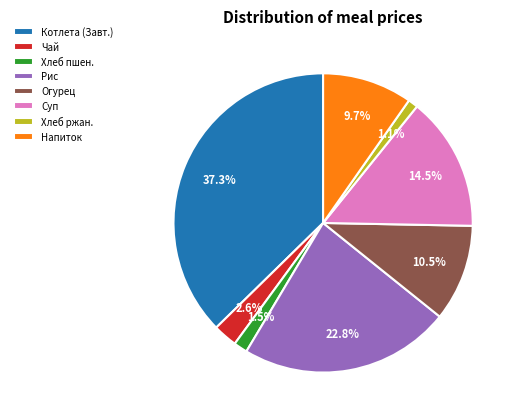

Between Огурец and Напиток, which is larger?

Огурец